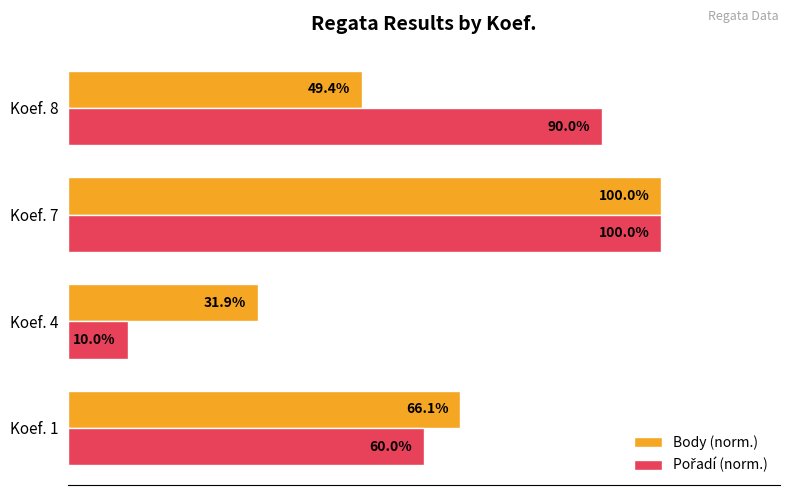

At which label does Body (norm.) reach its peak?

Koef. 7